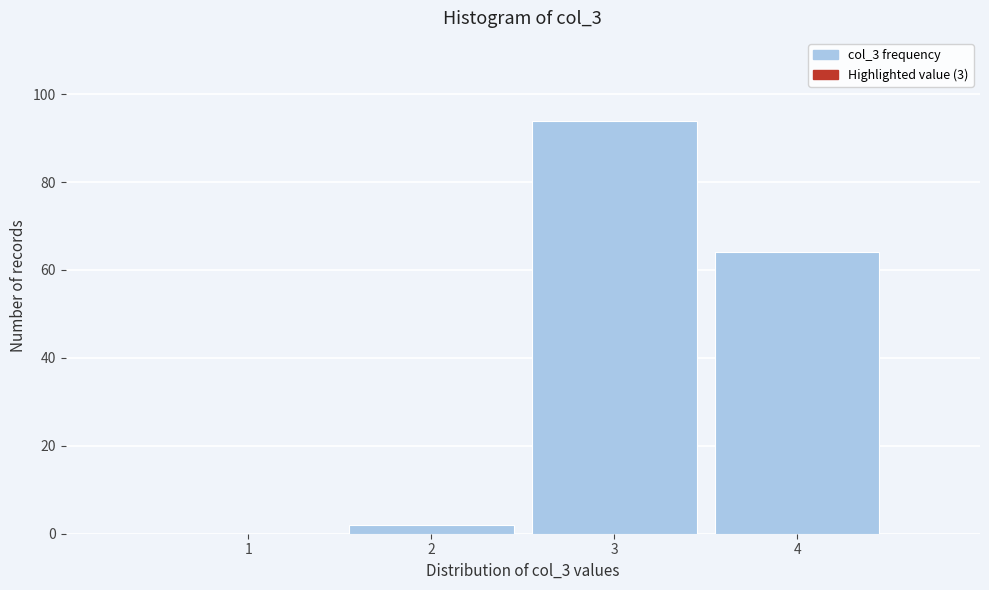

Reading left to right, what are all the values shown in this chart?

1=0	2=2	3=94	4=64